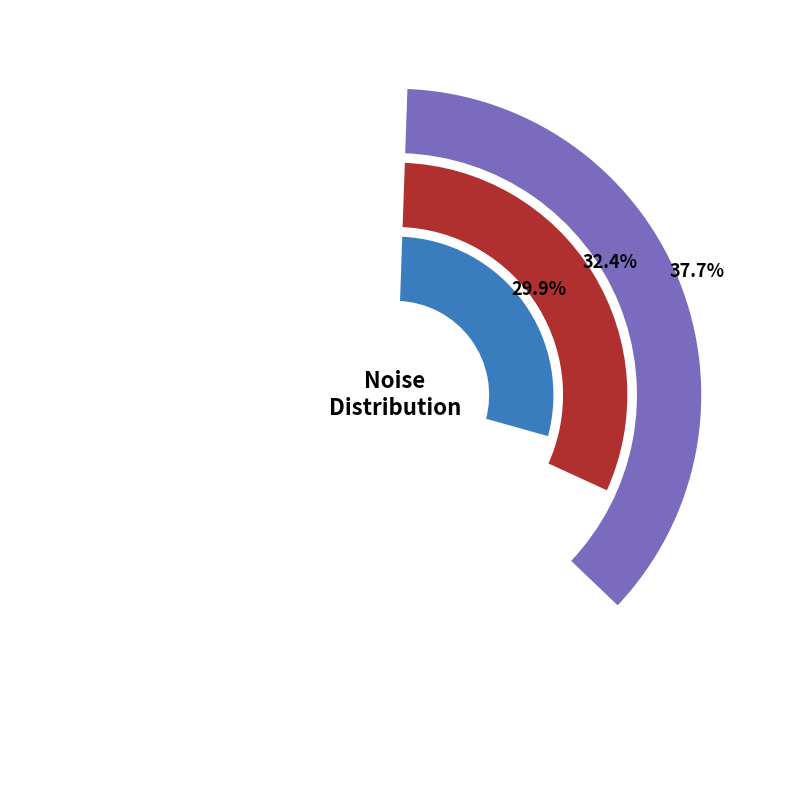

What percentage do 20160304134332926 and 20160304132339625 together represent?

67.6%